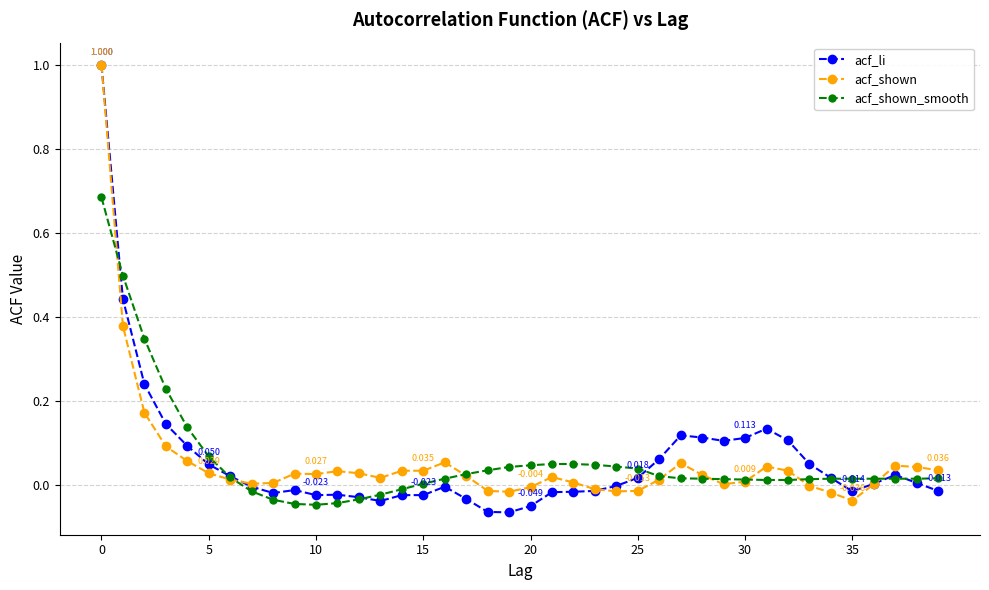

What are all the series names shown in the legend?

acf_li, acf_shown, acf_shown_smooth